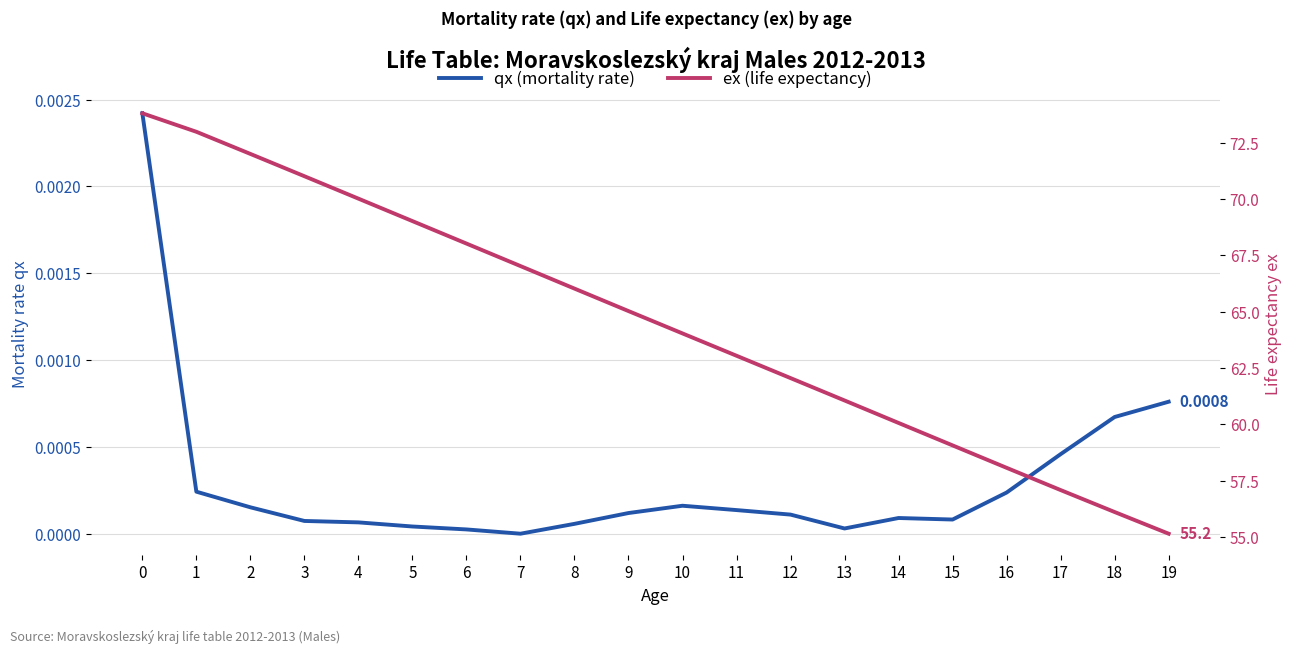

What are all the series names shown in the legend?

qx (mortality rate), ex (life expectancy)